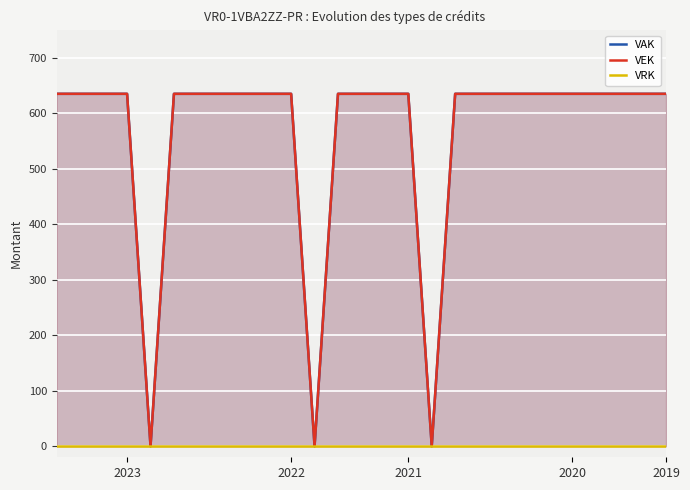

What is the total value across all series at 2019?

1270